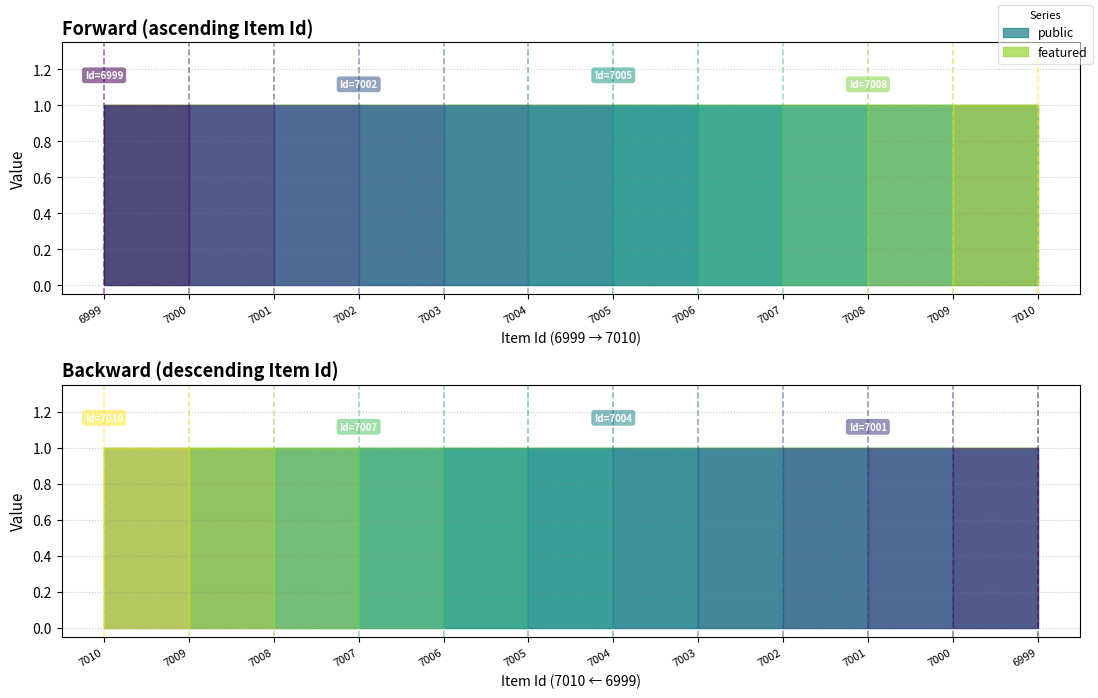

What is the sum of all public values?

12